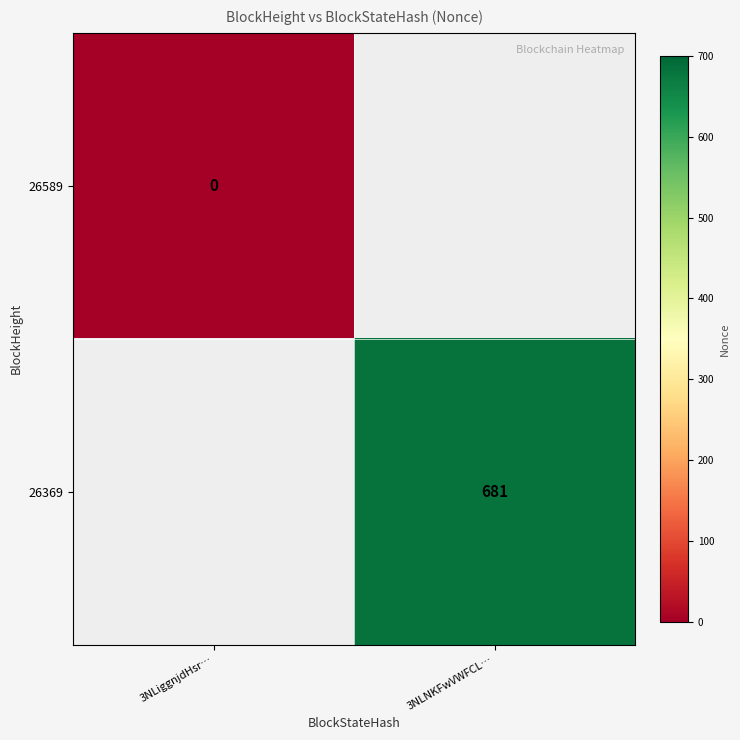

The value of 26369 at 3NLNKFwVWFCL… is 681. True or false?

True